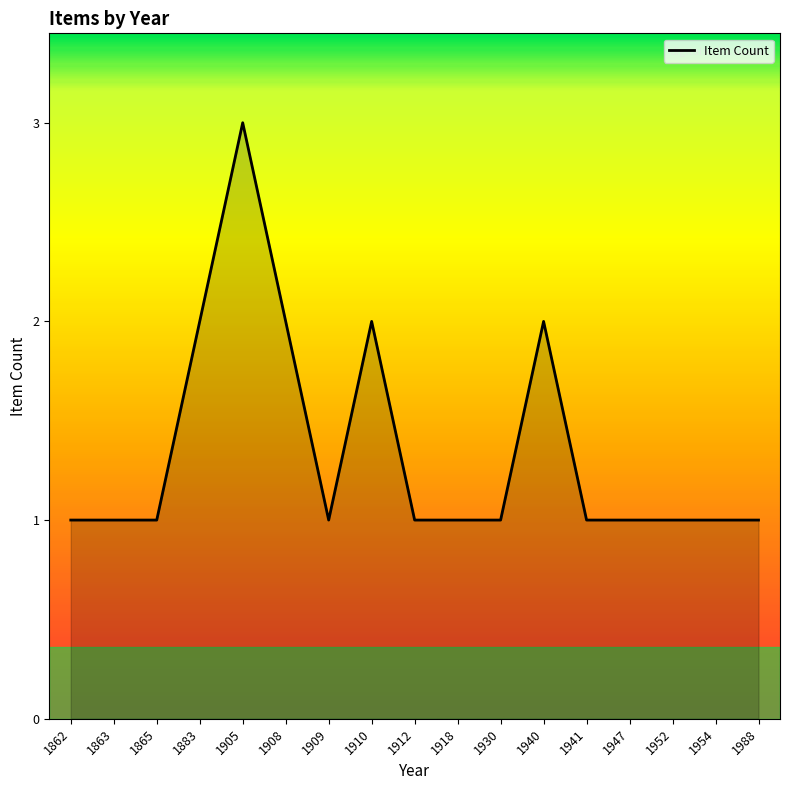

What is the ratio of the value at 1940 to the value at 1947?

2.0